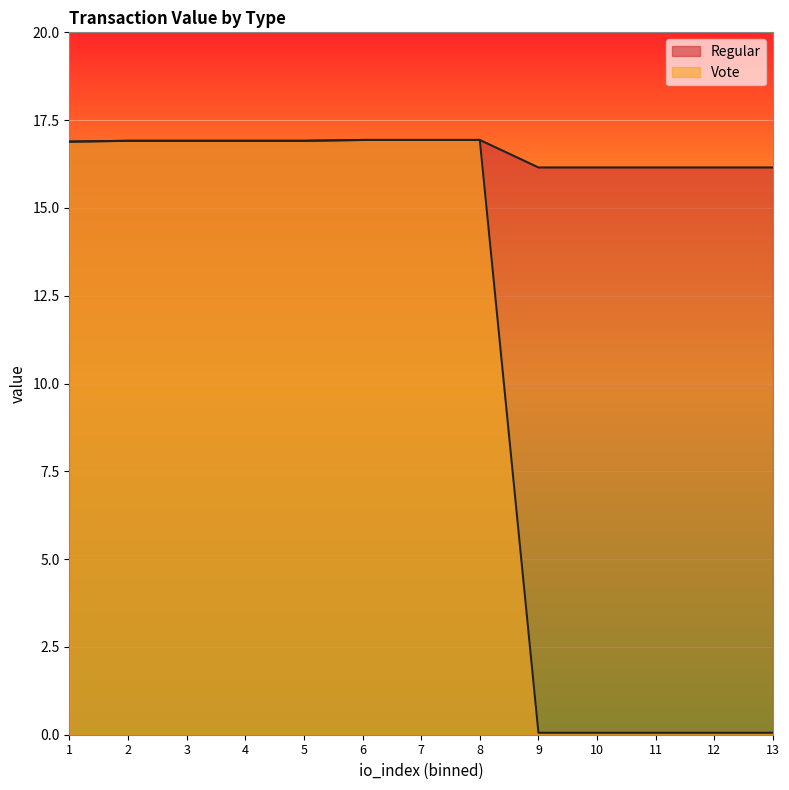

Is it true that Vote equals 27.7 at 1?

False